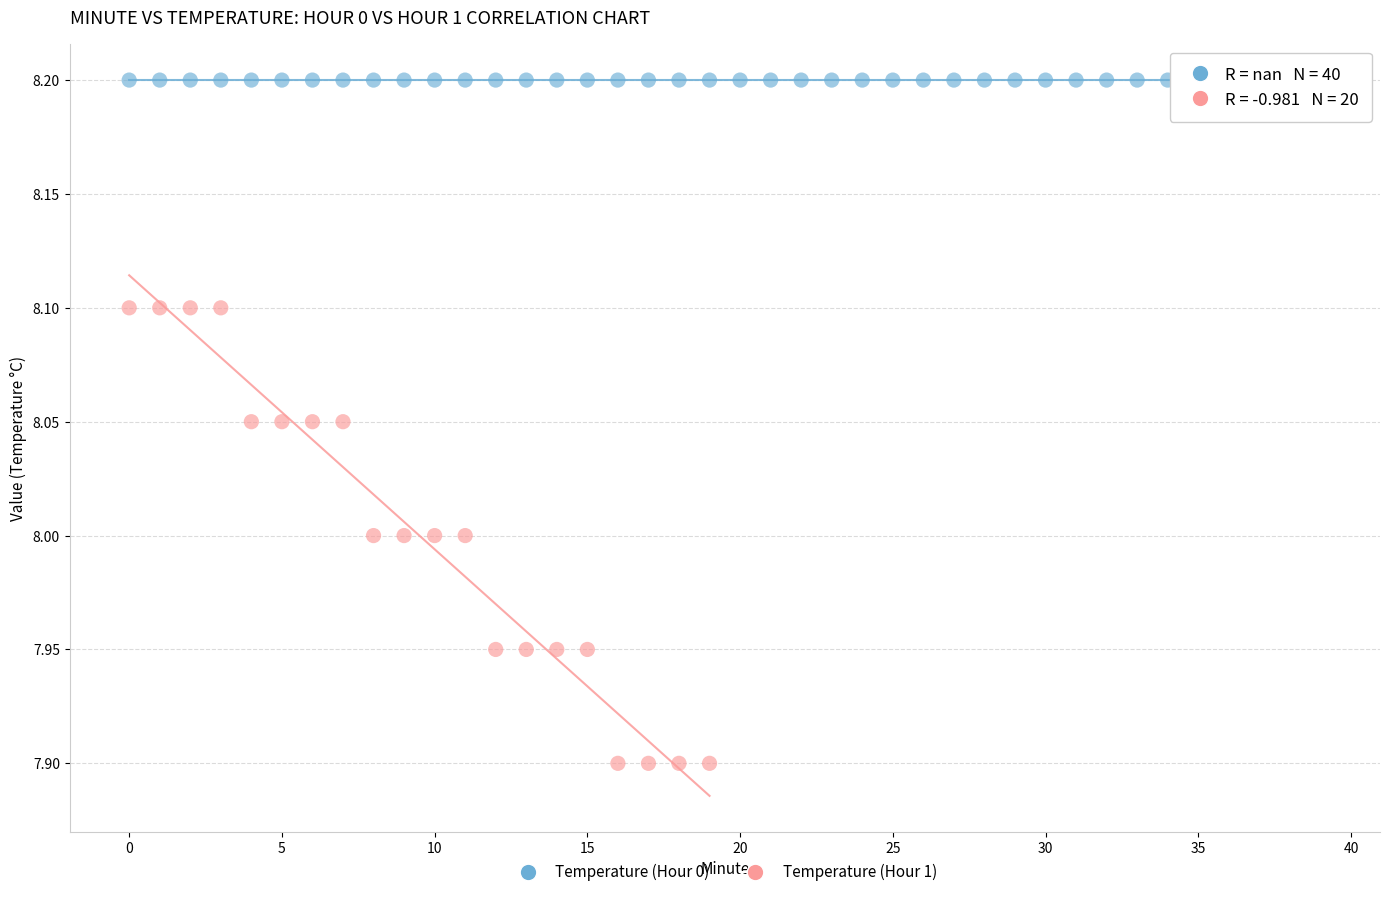

Which series contains the highest Y value?

Temperature (Hour 0)